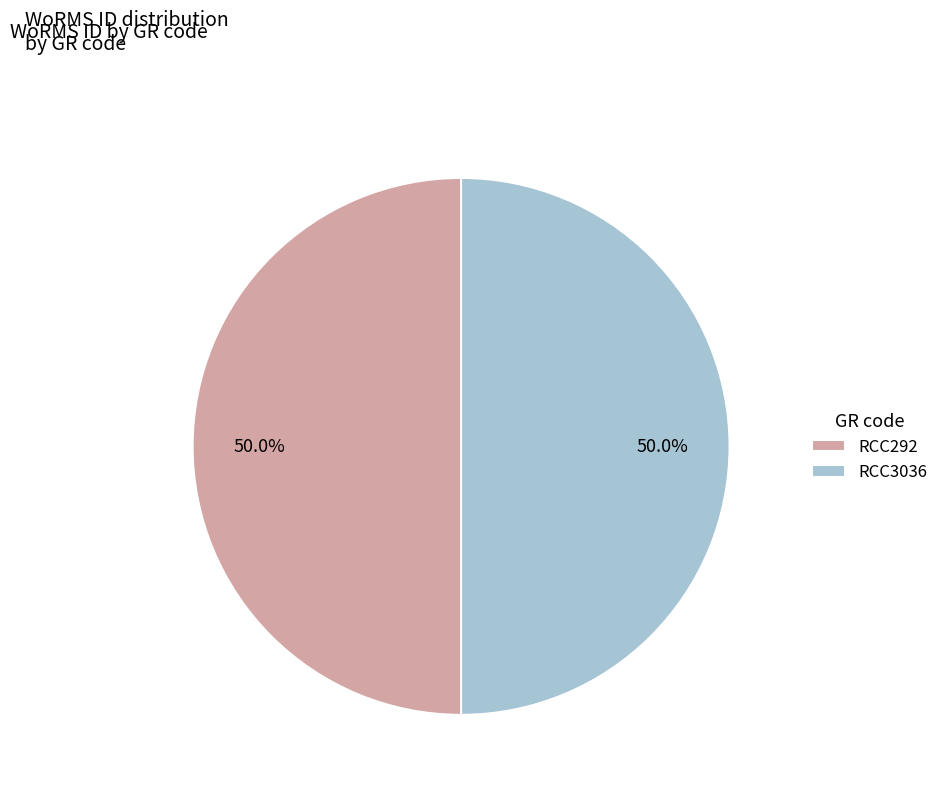

Count the number of slices in the pie.

2